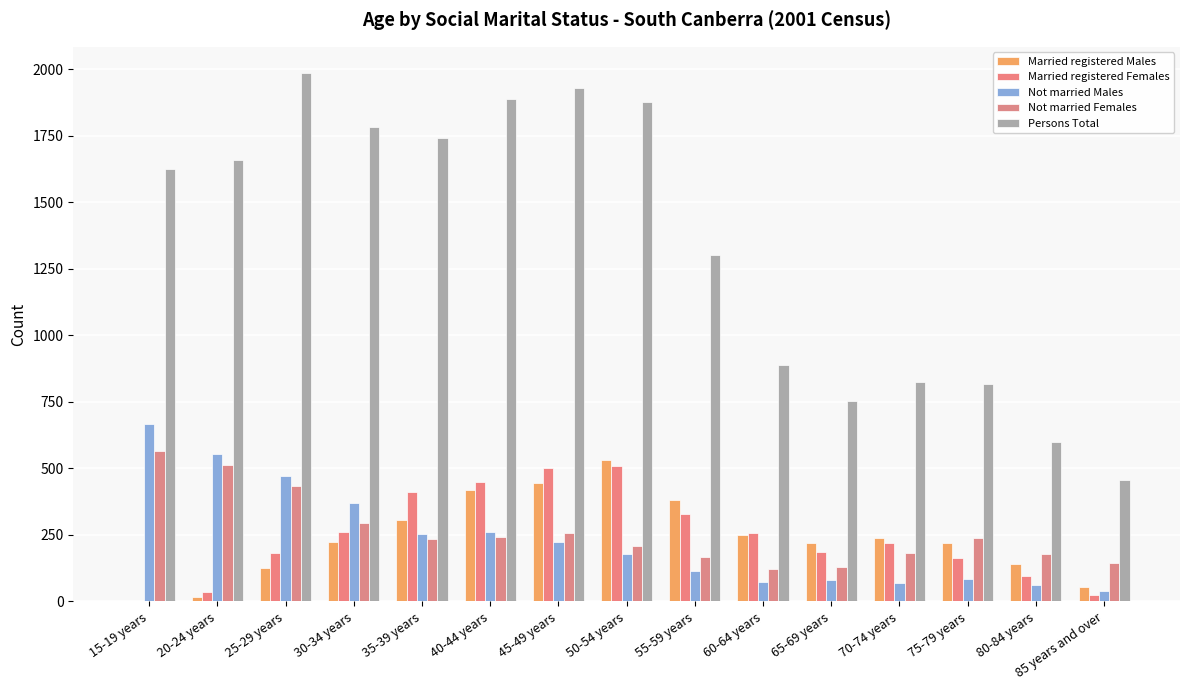

Rank the series at 60-64 years from lowest to highest value.

Not married Males, Not married Females, Married registered Males, Married registered Females, Persons Total